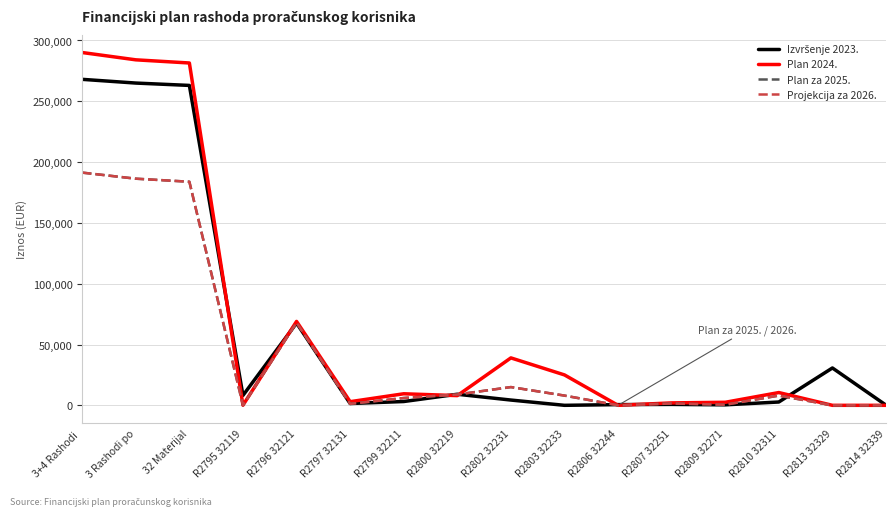

Between R2803 32233 and R2813 32329, which series saw the biggest shift?

Izvršenje 2023.